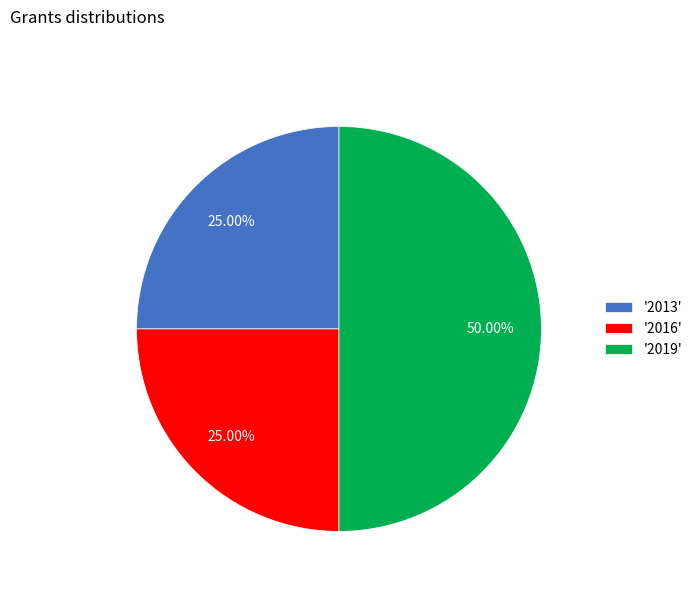

Is the sum of '2016' and '2019' greater than half?

Yes